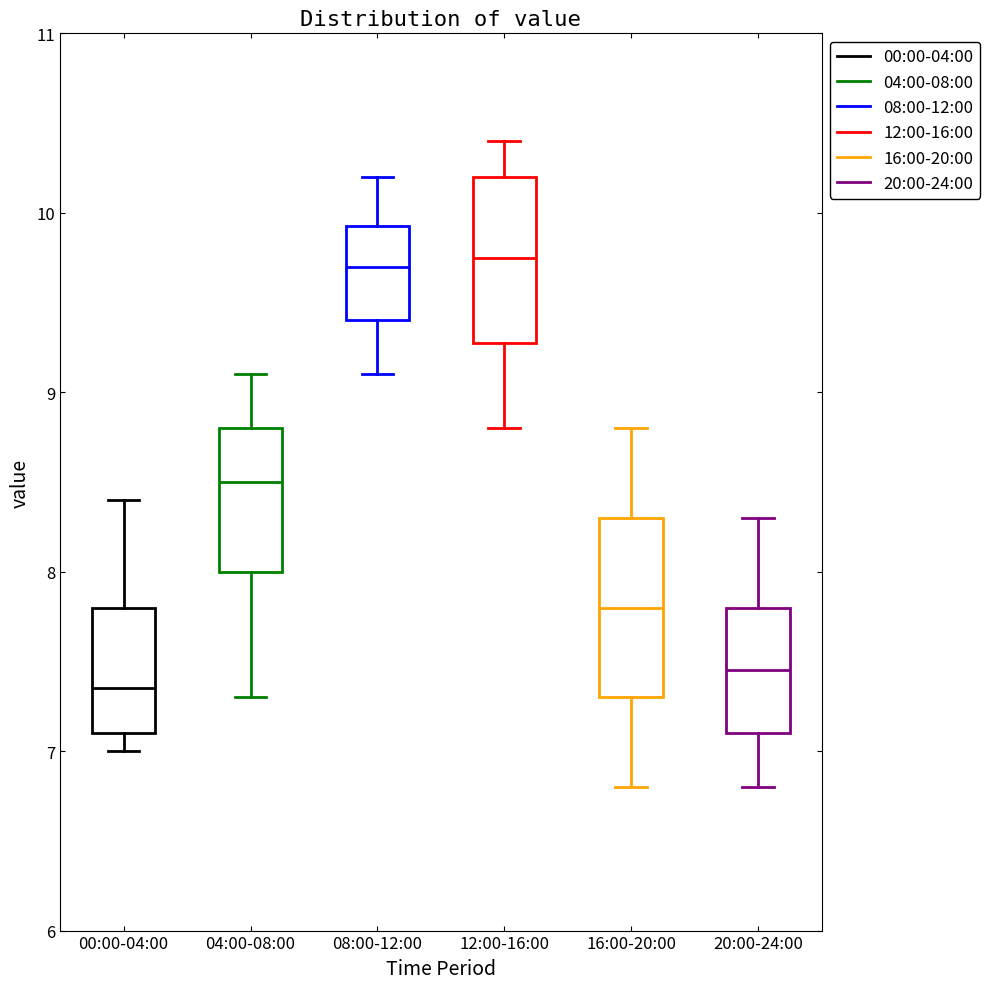

Reading left to right, transcribe this box plot: for each box, give where its median line is, the range the box spans, and where its two whiskers end, as read against the y-axis. The values are not printed on the chart, so give them approximately, as read against the axis.

00:00-04:00: median 7.4, box 7.1 to 7.8, whiskers 7.0 to 8.4
04:00-08:00: median 8.5, box 8.0 to 8.8, whiskers 7.3 to 9.1
08:00-12:00: median 9.7, box 9.4 to 9.9, whiskers 9.1 to 10.2
12:00-16:00: median 9.8, box 9.3 to 10.2, whiskers 8.8 to 10.4
16:00-20:00: median 7.8, box 7.3 to 8.3, whiskers 6.8 to 8.8
20:00-24:00: median 7.5, box 7.1 to 7.8, whiskers 6.8 to 8.3